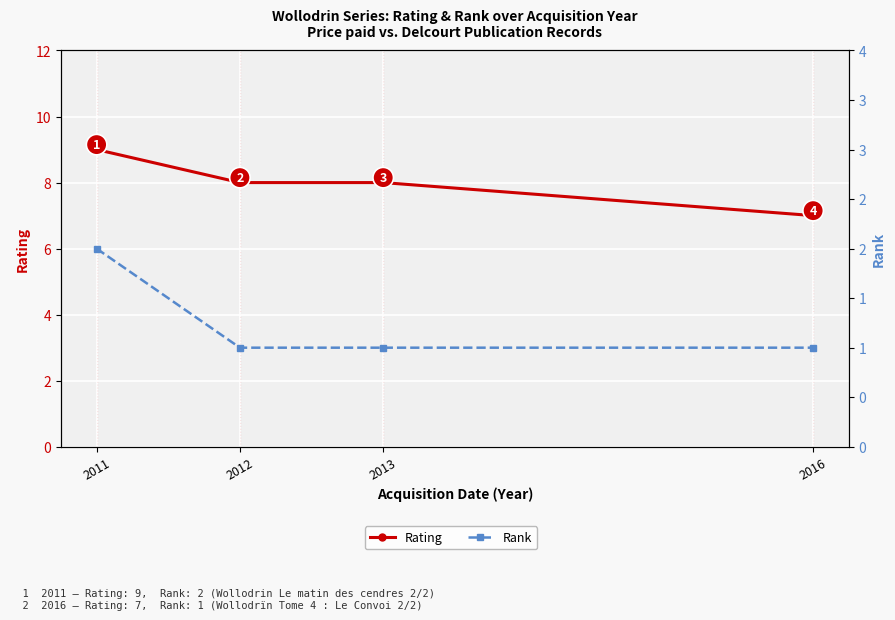

At how many categories does at least one series exceed 6?

4